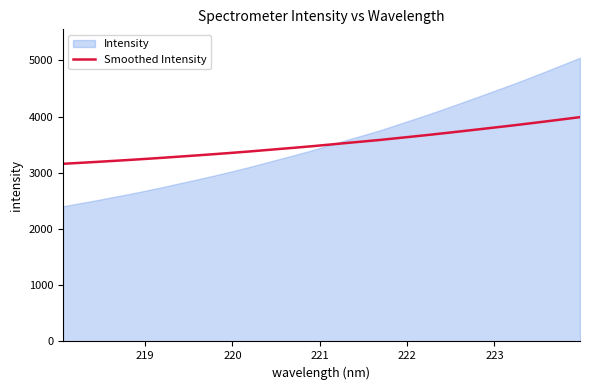

What is the average value?

3519.1